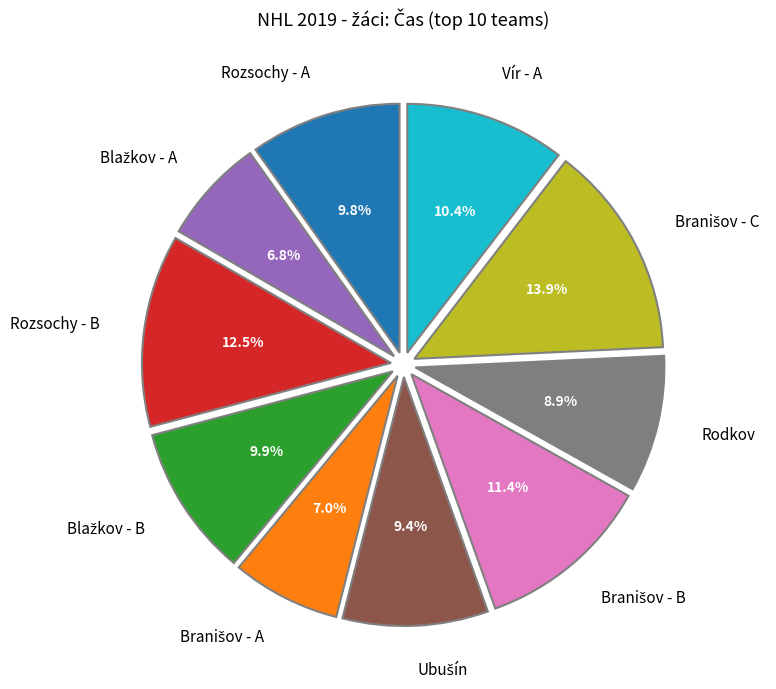

How much of the chart is everything except Rozsochy - A?

90.2%